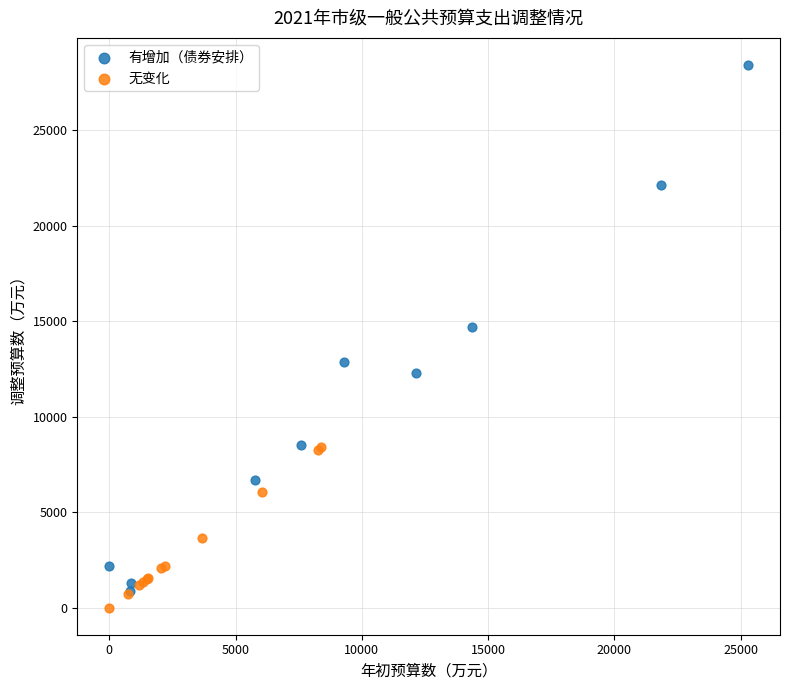

Which series has the largest Y range (max minus min)?

有增加（债券安排）